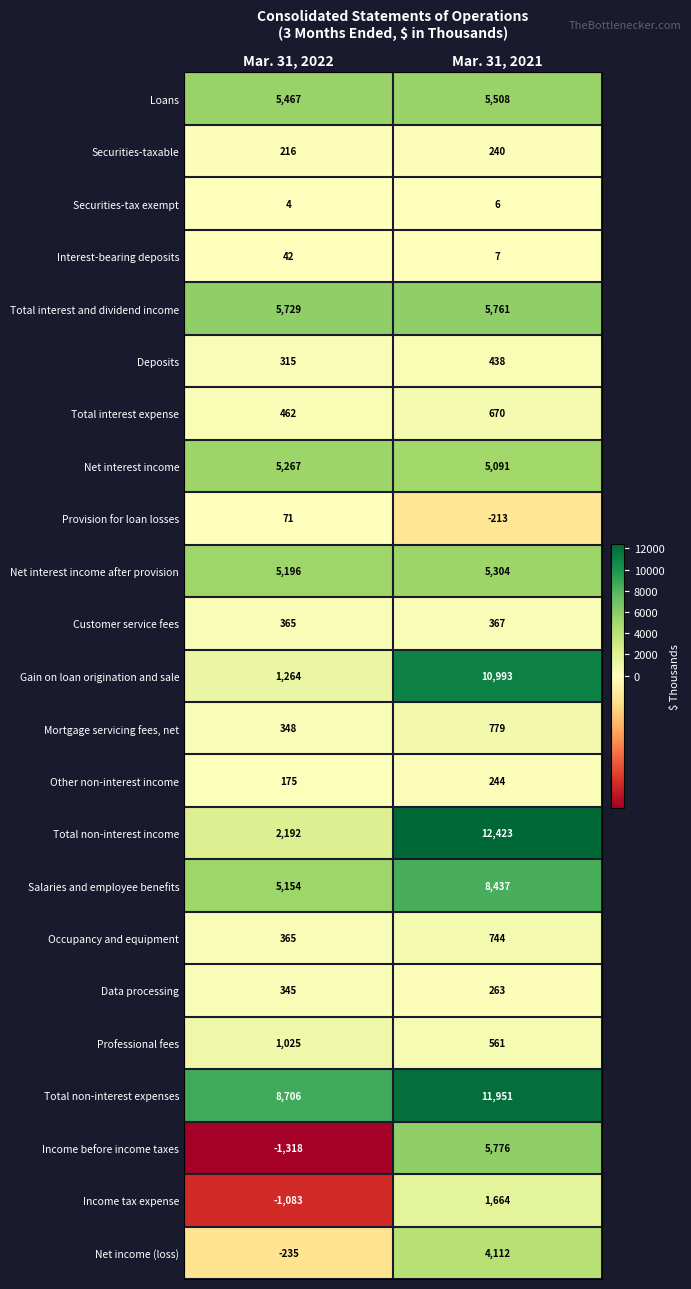

The Securities-tax exempt series shows 3 at Mar. 31, 2021. True or false?

False